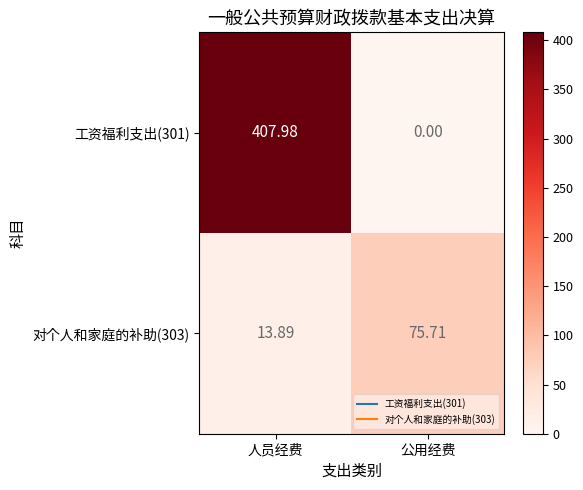

At which label is 工资福利支出(301) closest to 203?

公用经费